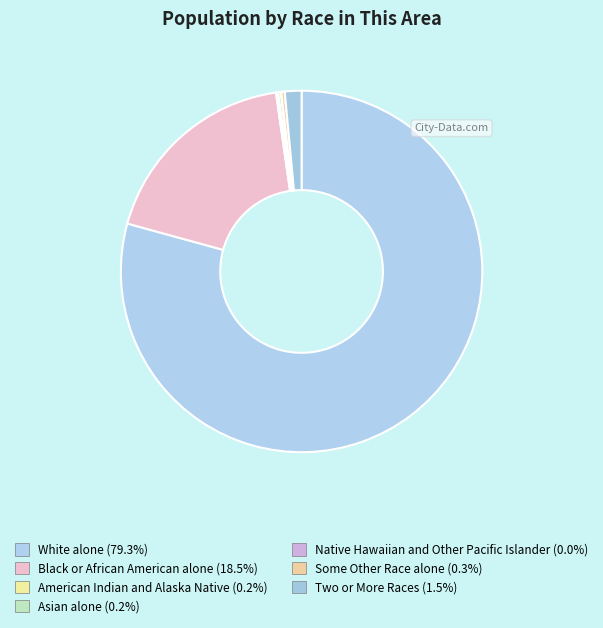

To the nearest percent, what portion does Two or More Races represent?

1%